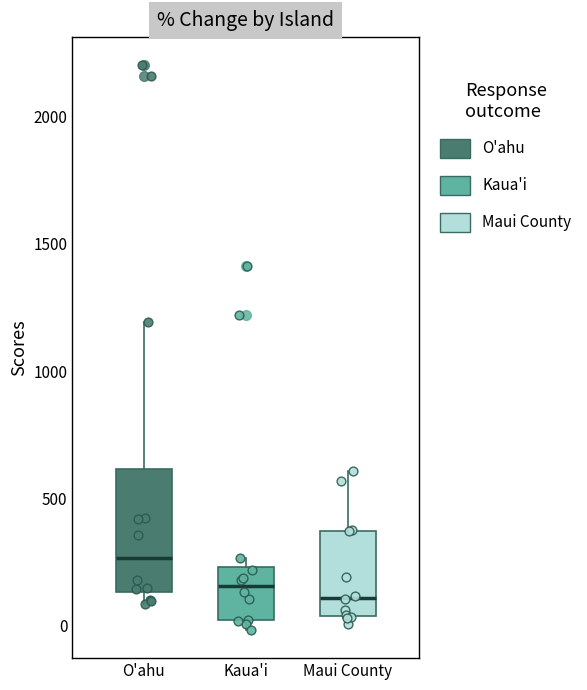

Reading left to right, transcribe this box plot: for each box, give where its median line is, the range the box spans, and where its two whiskers end, as read against the y-axis. The values are not printed on the chart, so give them approximately, as read against the axis.

O'ahu: median 250, box 150 to 600, whiskers 100 to 1200
Kaua'i: median 150, box 0 to 250, whiskers 0 (just below the box's lower edge) to 250 (just above the box's upper edge)
Maui County: median 100, box 50 to 350, whiskers 0 to 600